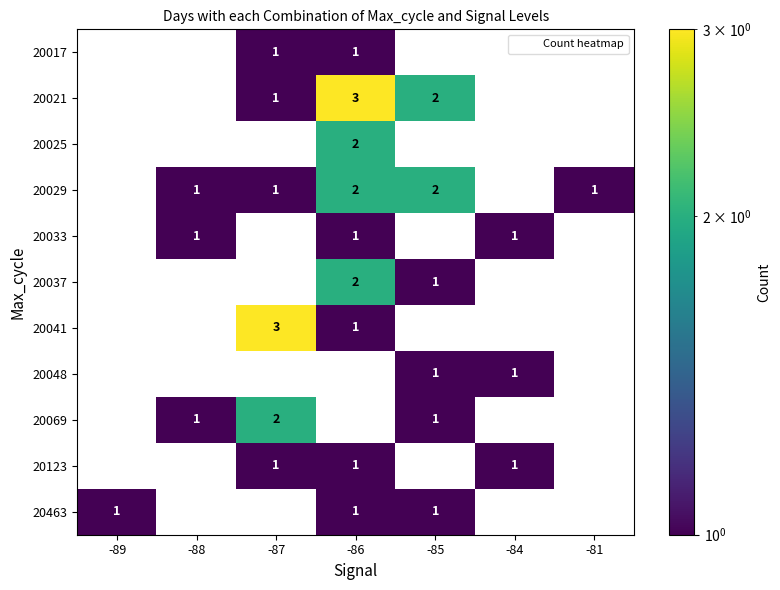

Rank the categories by 20033 value from lowest to highest.

-89, -87, -85, -81, -88, -86, -84